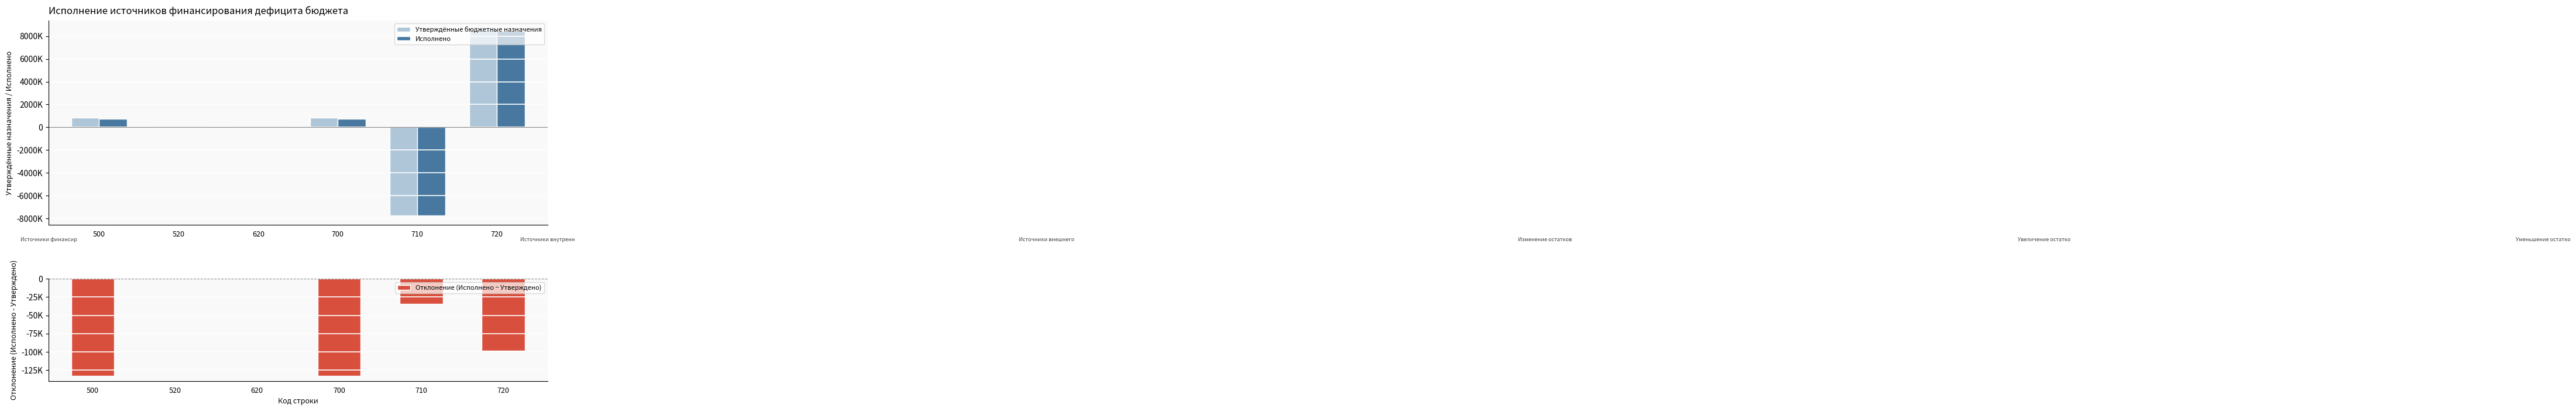

Which series has the widest spread of values?

Утверждённые бюджетные назначения